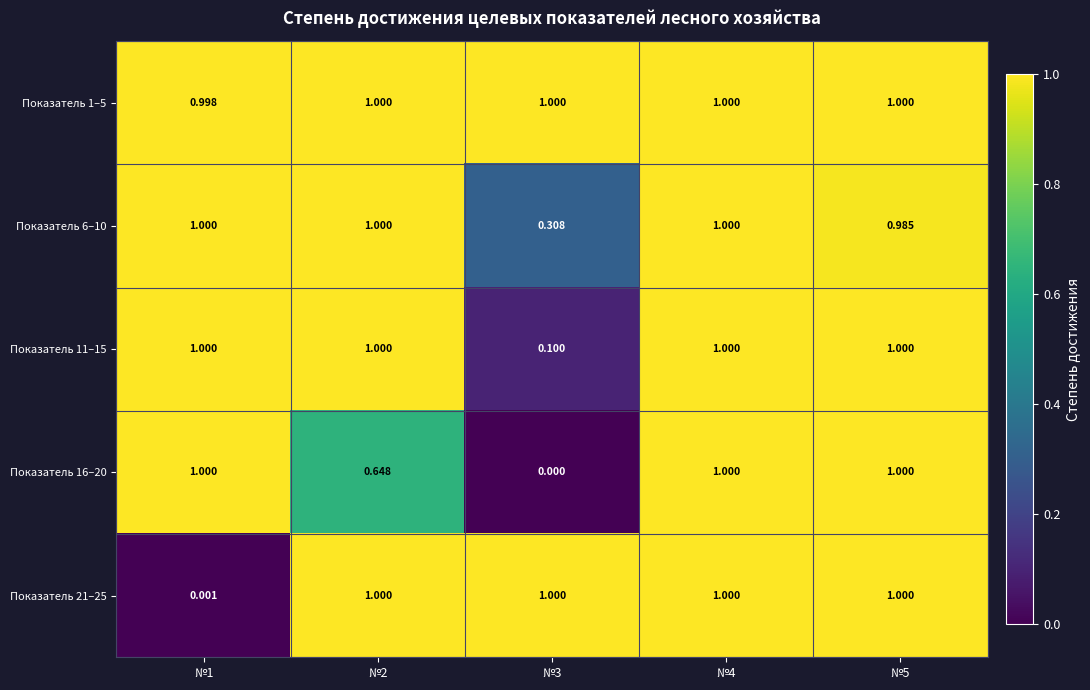

Which series has the largest total across all categories?

Показатель 1–5